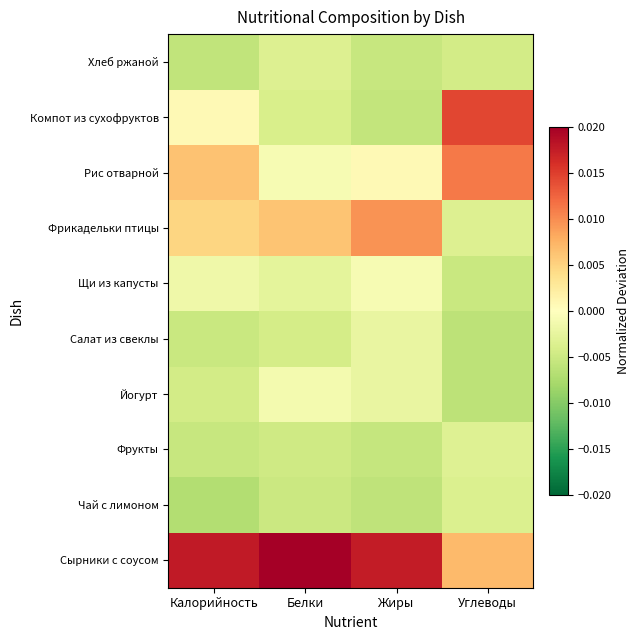

Between Белки and Углеводы, which is larger?

Белки